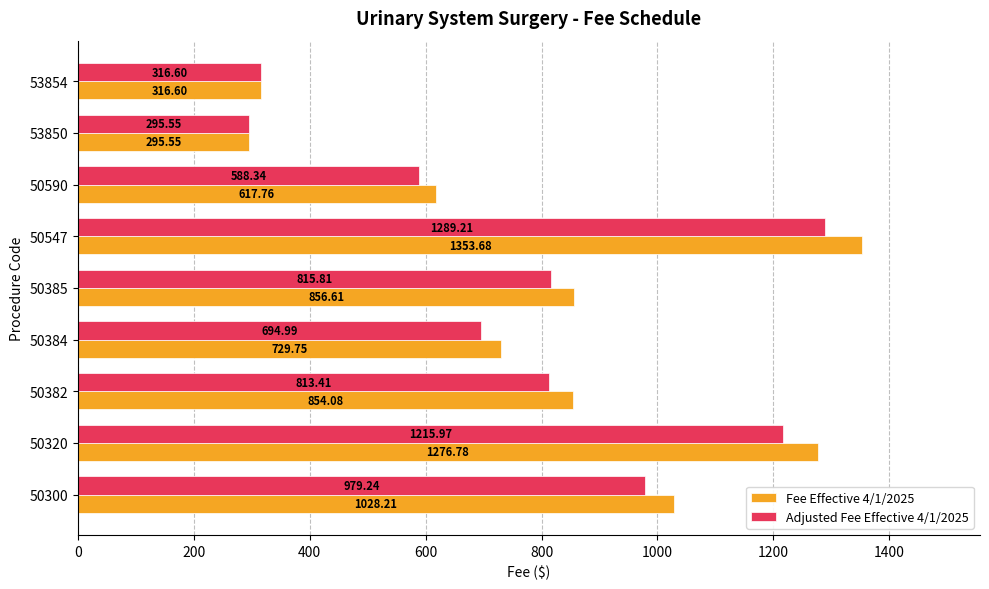

What is the total value across all series at 50382?

1667.5